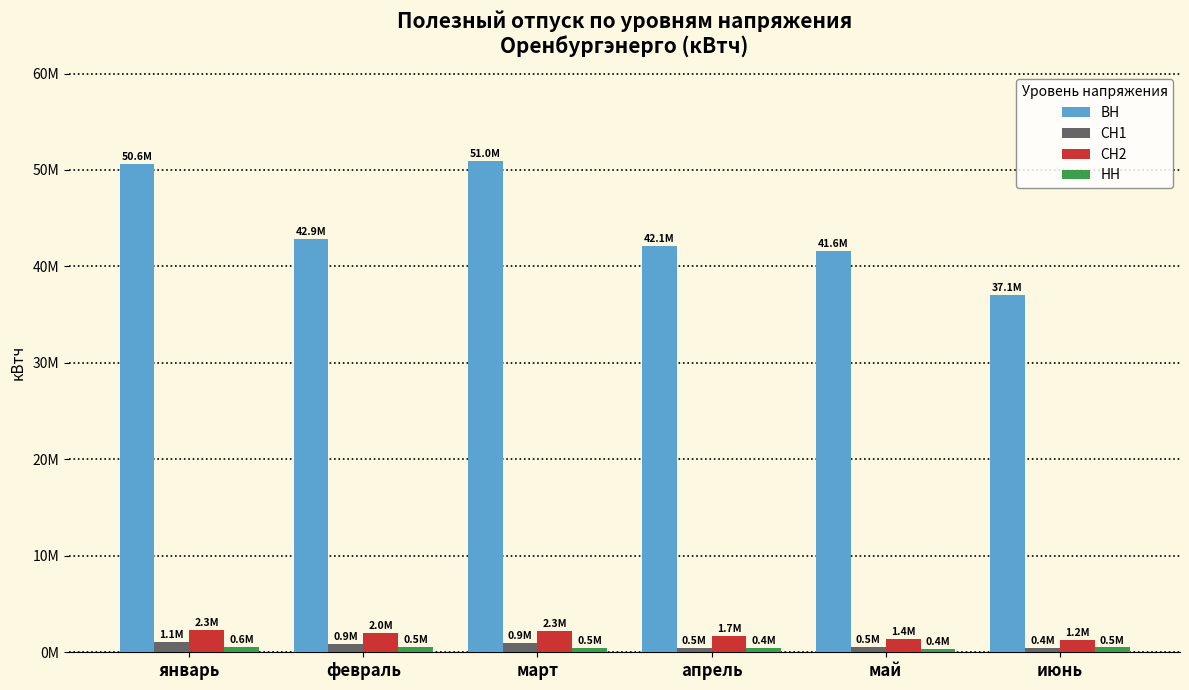

Does the chart contain any negative values?

No